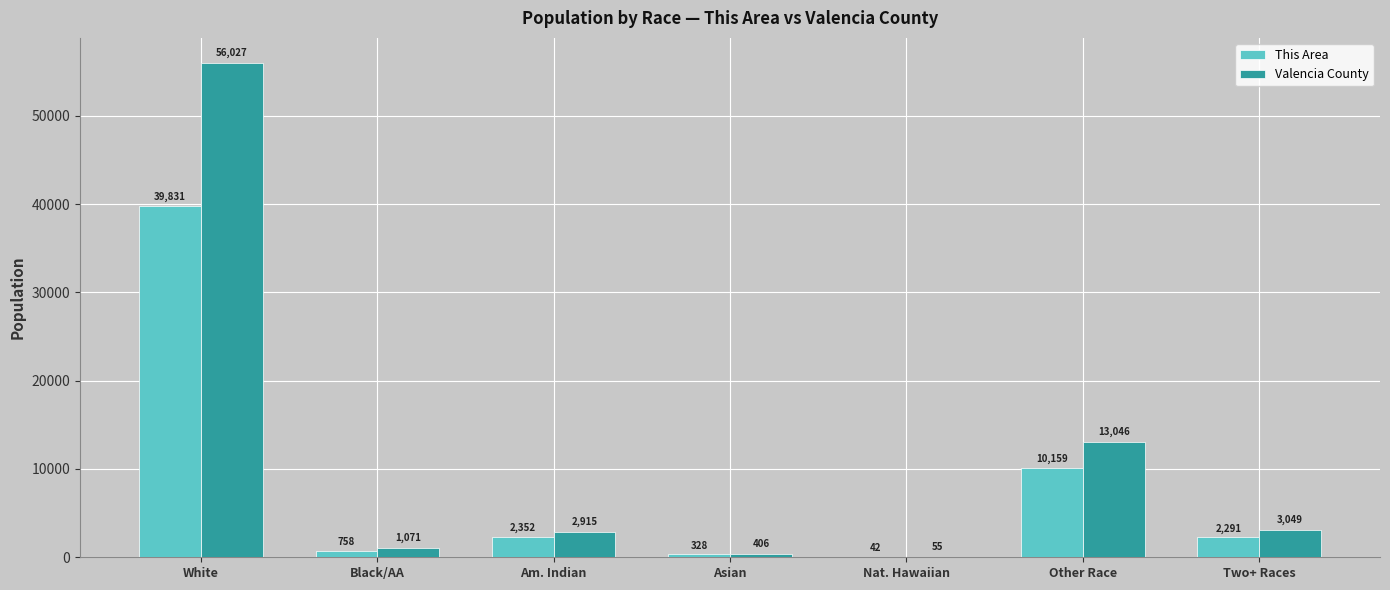

At which label does Valencia County reach its peak?

White